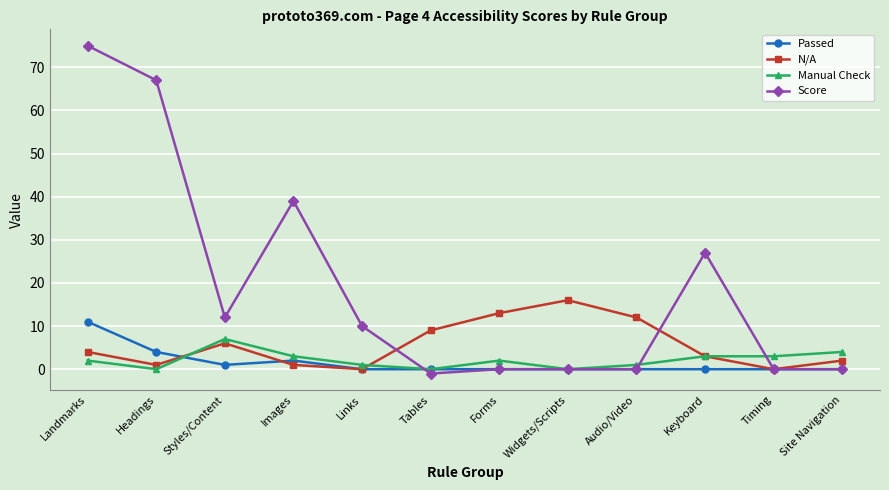

Read the Score value at Landmarks, to the nearest 10.

80